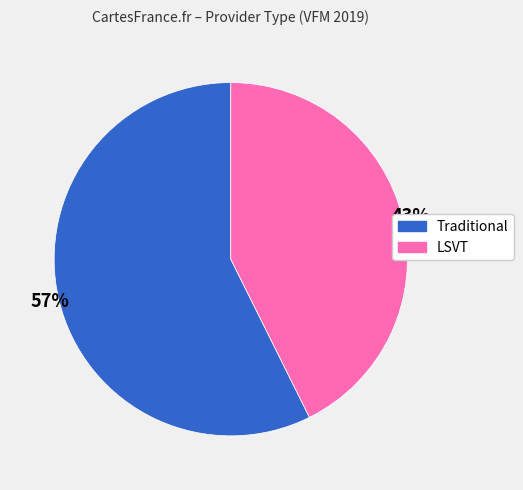

Which category has the biggest portion of the pie?

Traditional